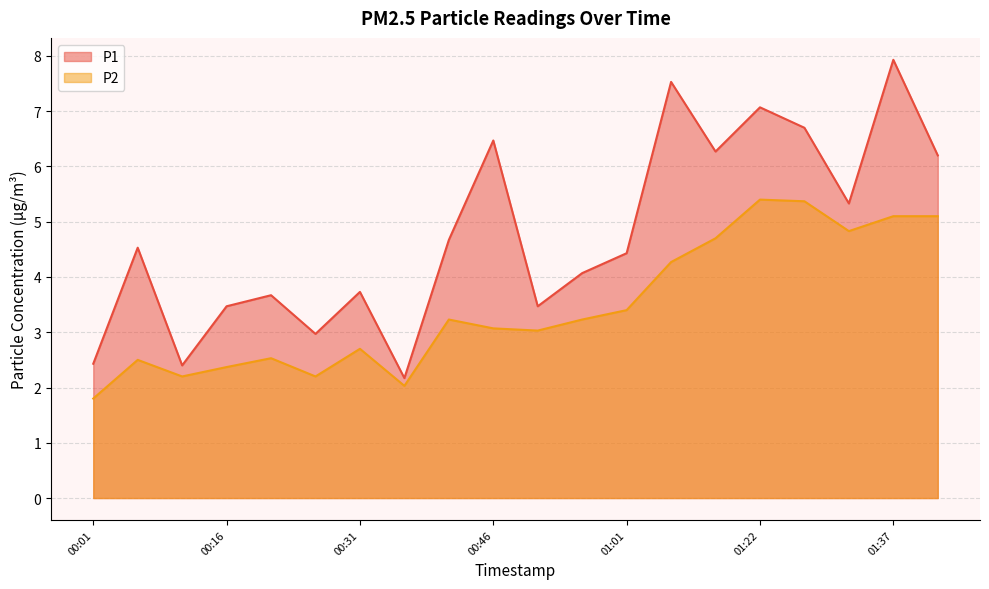

Does the chart display data point markers on the line(s)?

No